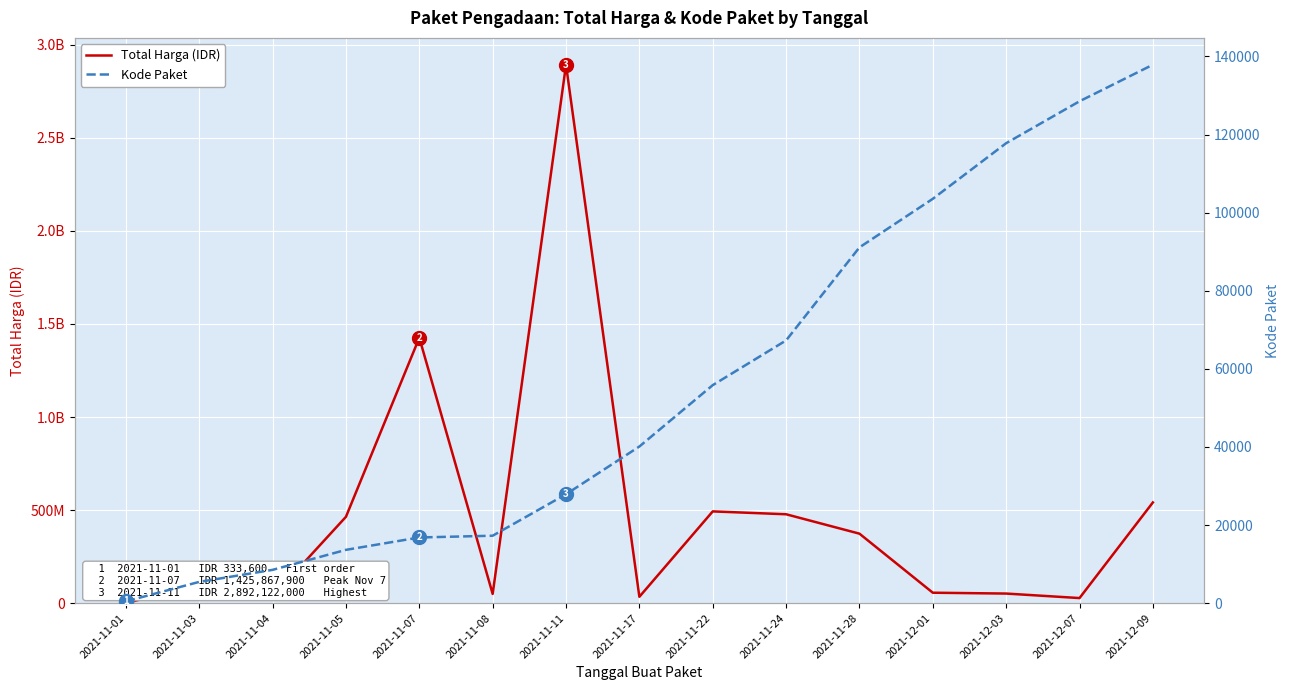

The Total Harga (IDR) series shows 56152800 at 2021-12-01. True or false?

True